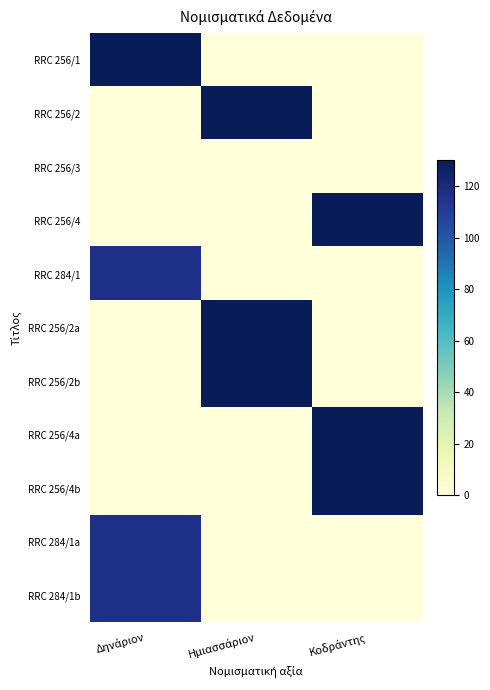

Which series has the largest total across all categories?

RRC 256/1